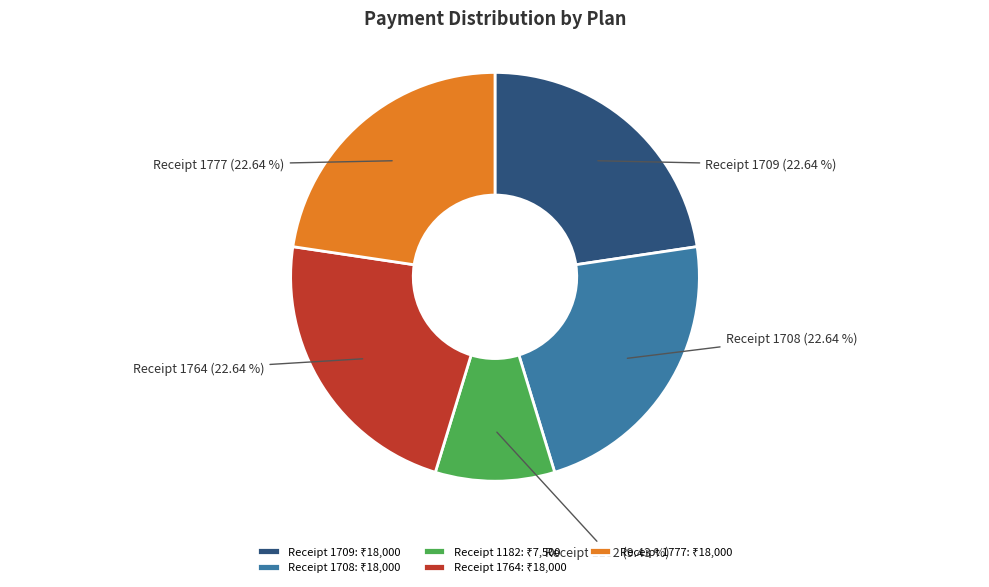

Is there a majority slice in this chart?

No